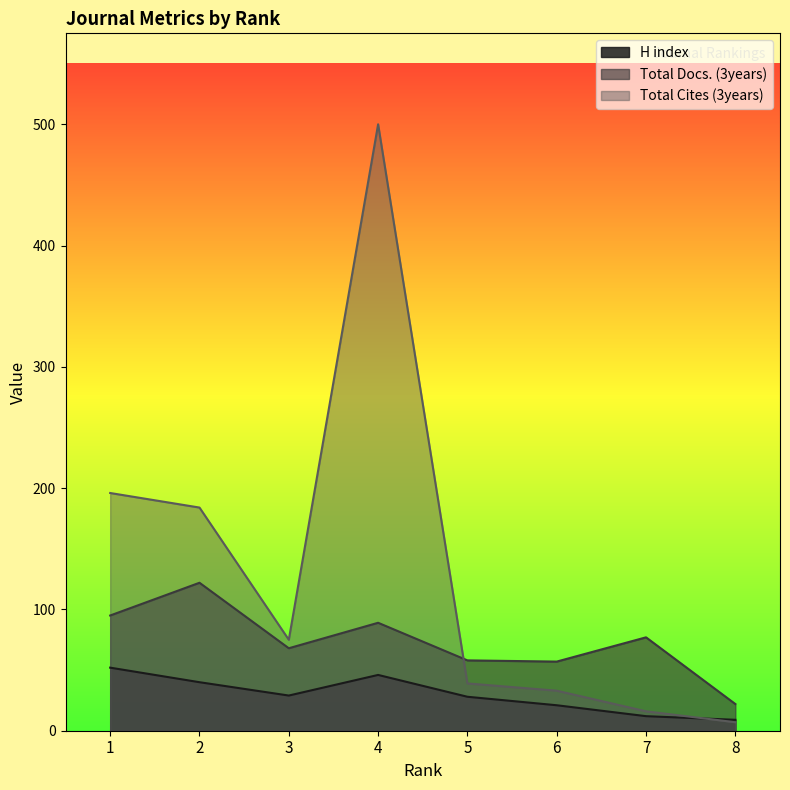

Count the number of categories in the chart.

8